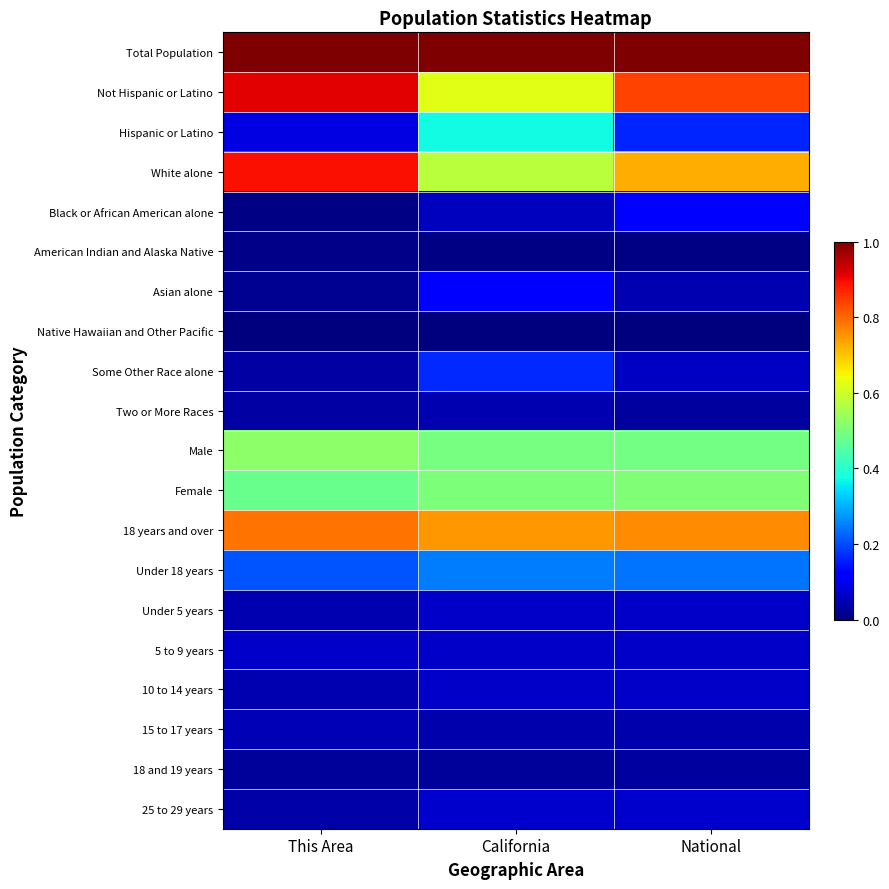

At which category is the sum across all series the highest?

National